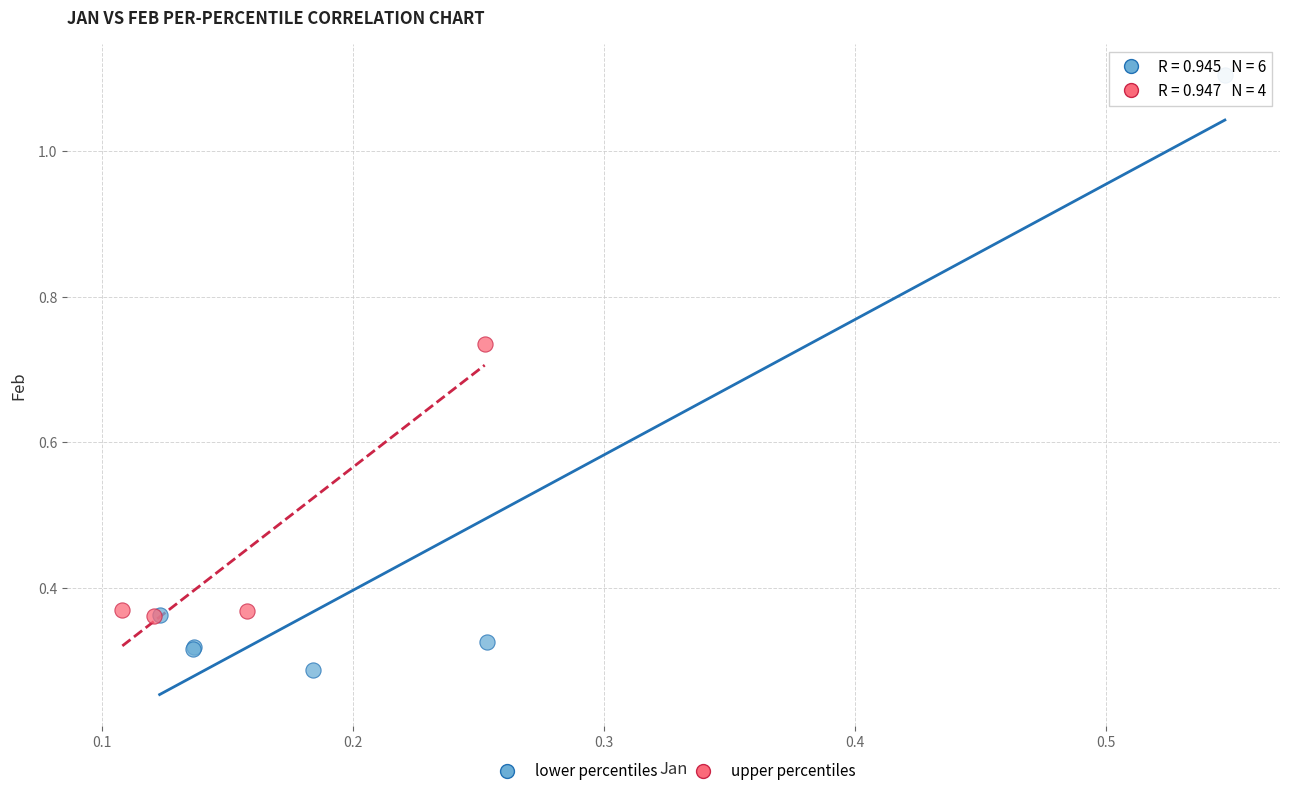

Which series reaches the minimum Y coordinate?

lower percentiles